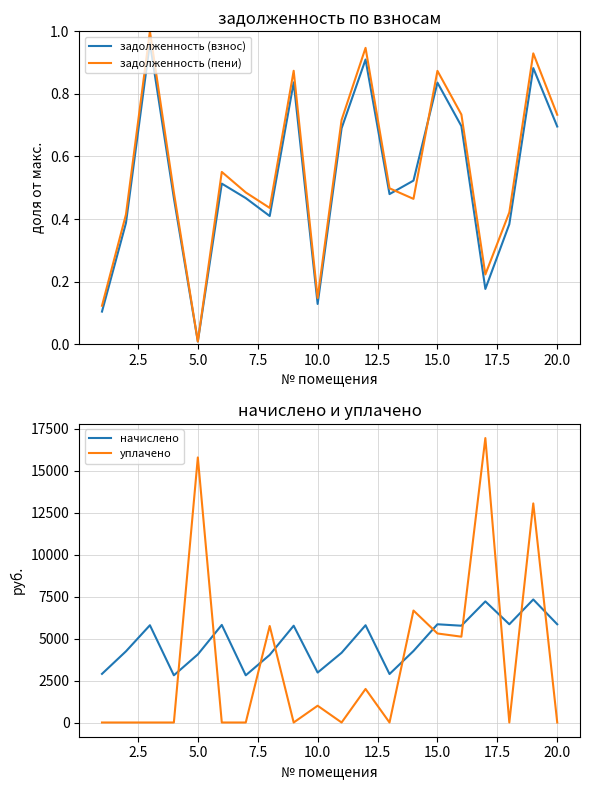

In задолженность (пени), how many points are lower than both neighbors (excluding endpoints)?

5